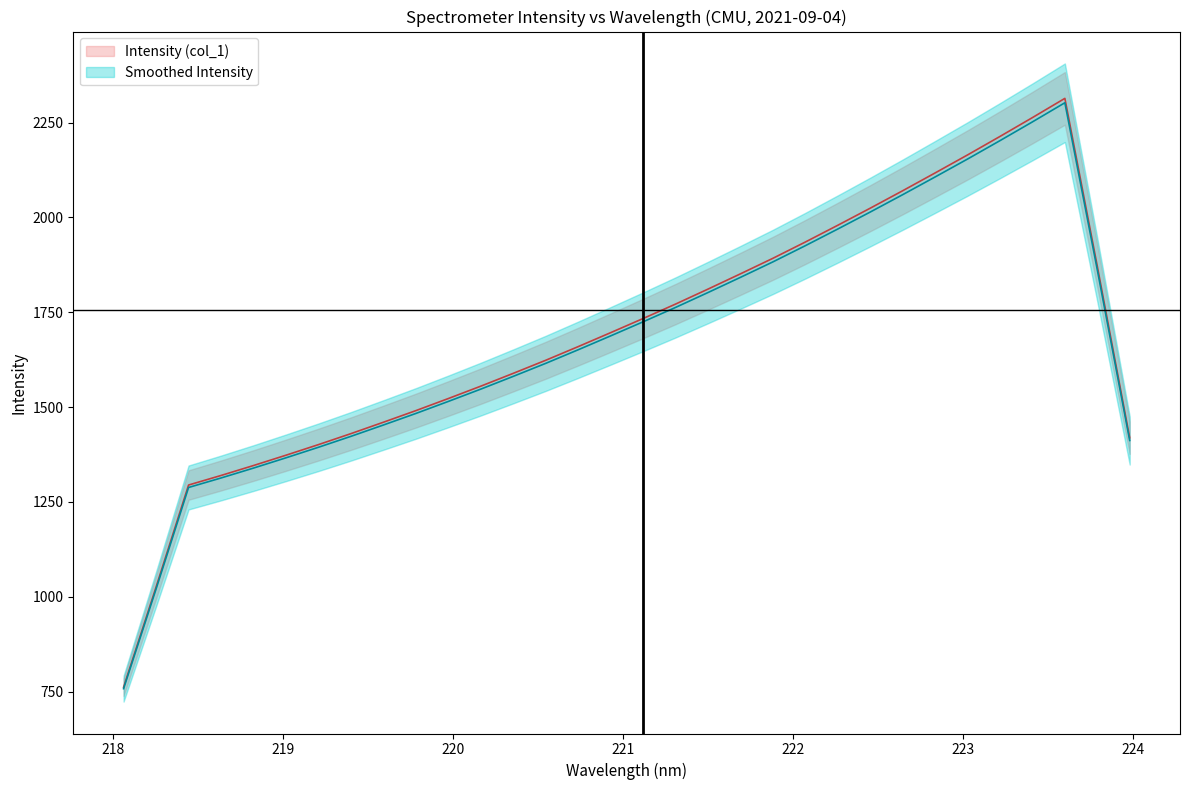

Is it true that x equals 339.4 at 24?

False